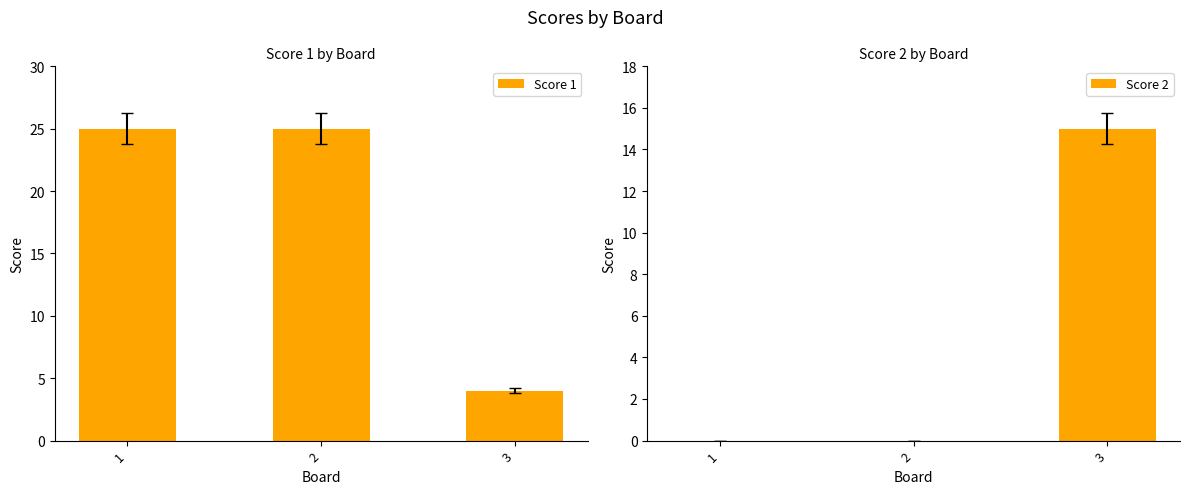

Is it true that Score 1 equals 25 at 1?

True